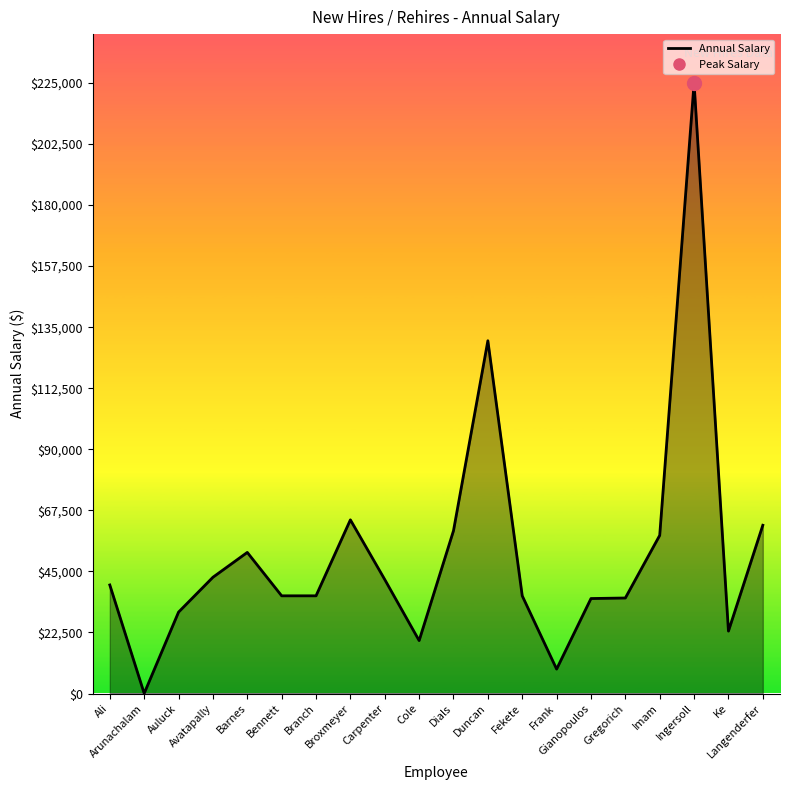

What is the maximum value shown in the chart?

225000